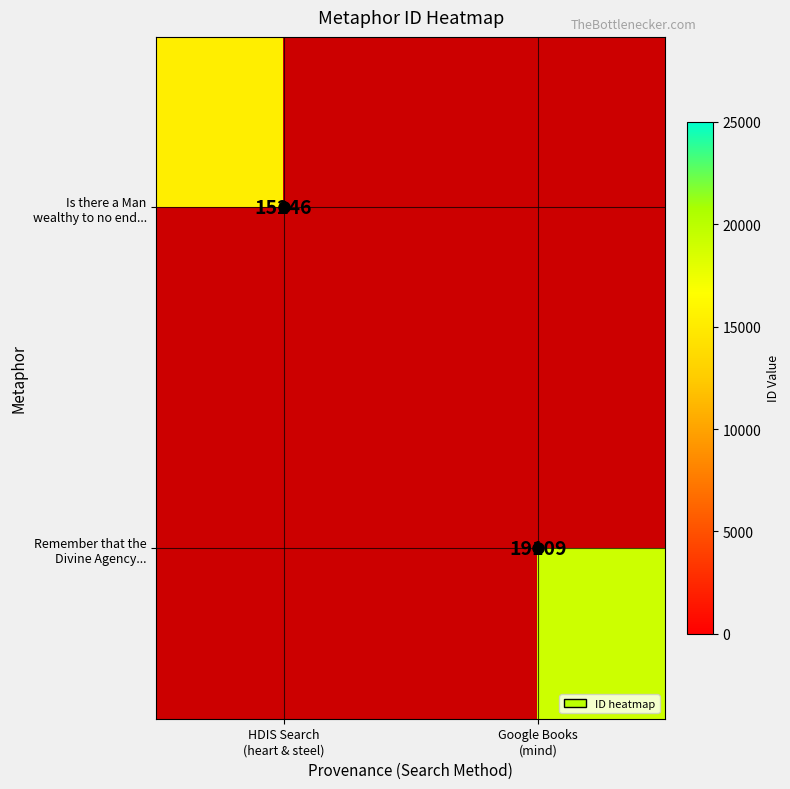

Which category has the highest value in the Is there a Man wealthy to no end... series?

HDIS Search (heart & steel)